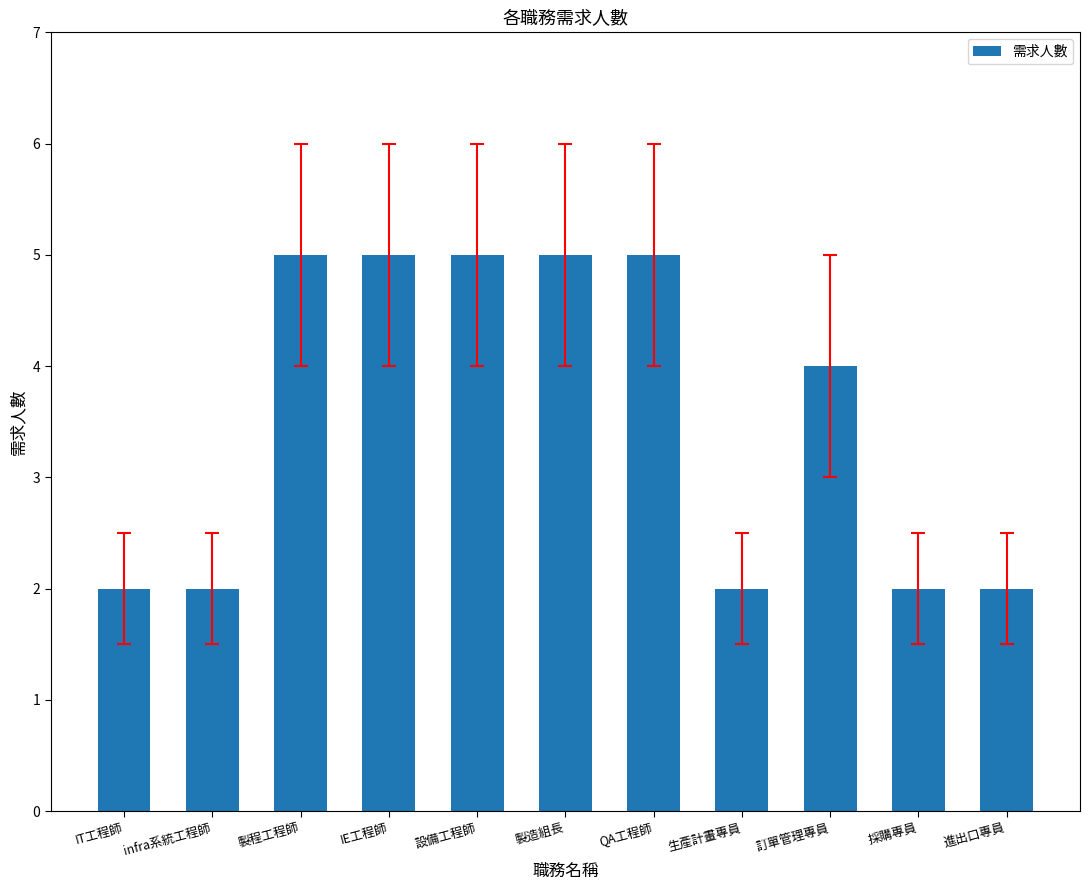

Reading right to left, transcribe all the data shown in this chart.

進出口專員=2	採購專員=2	訂單管理專員=4	生產計畫專員=2	QA工程師=5	製造組長=5	設備工程師=5	IE工程師=5	製程工程師=5	infra系統工程師=2	IT工程師=2